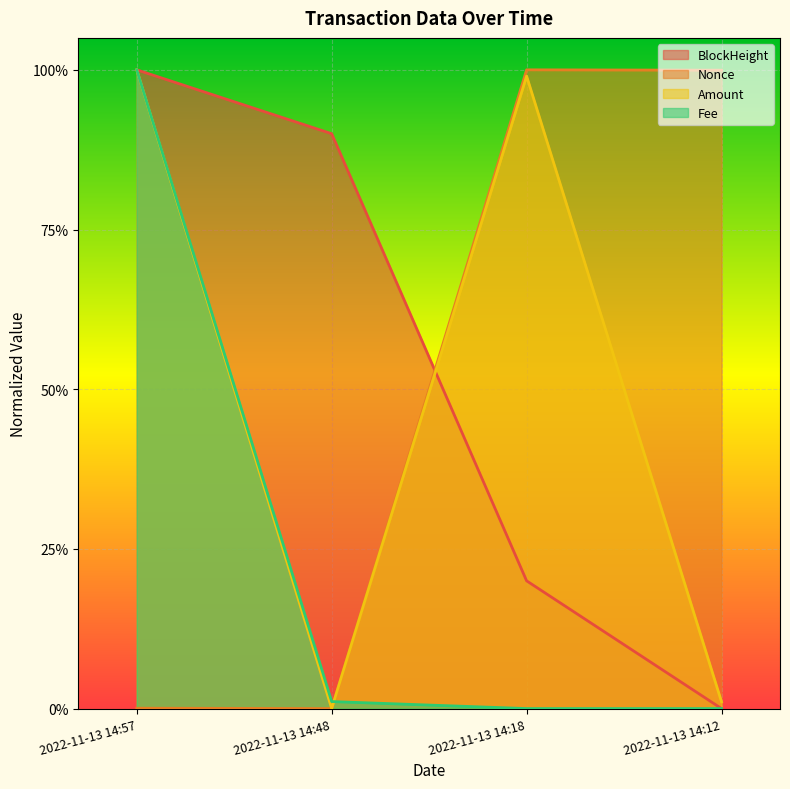

Which series has the largest total across all categories?

BlockHeight